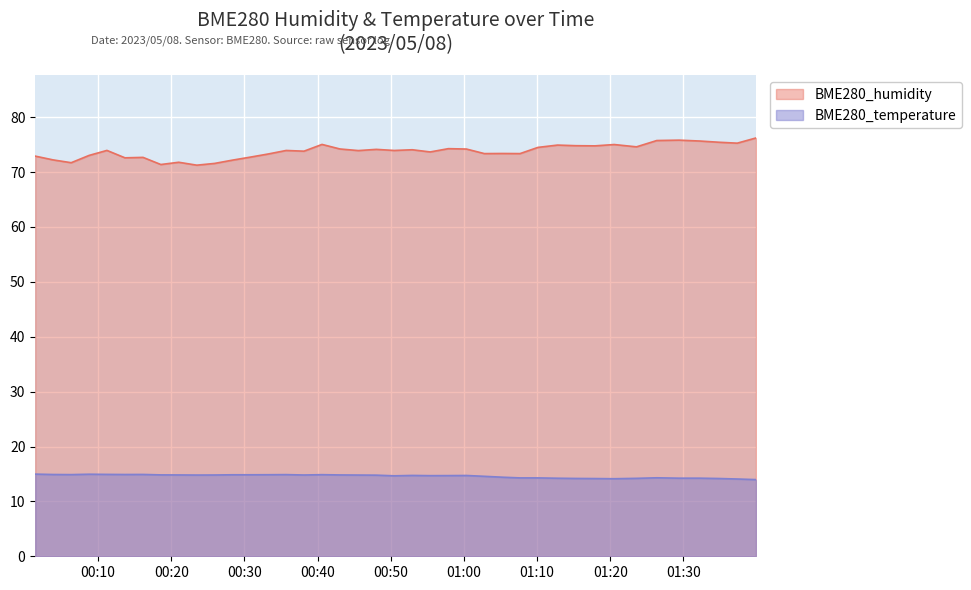

What is the sum of the BME280_temperature values at 2023/05/08 00:50:28 and 2023/05/08 00:48:01?

29.4